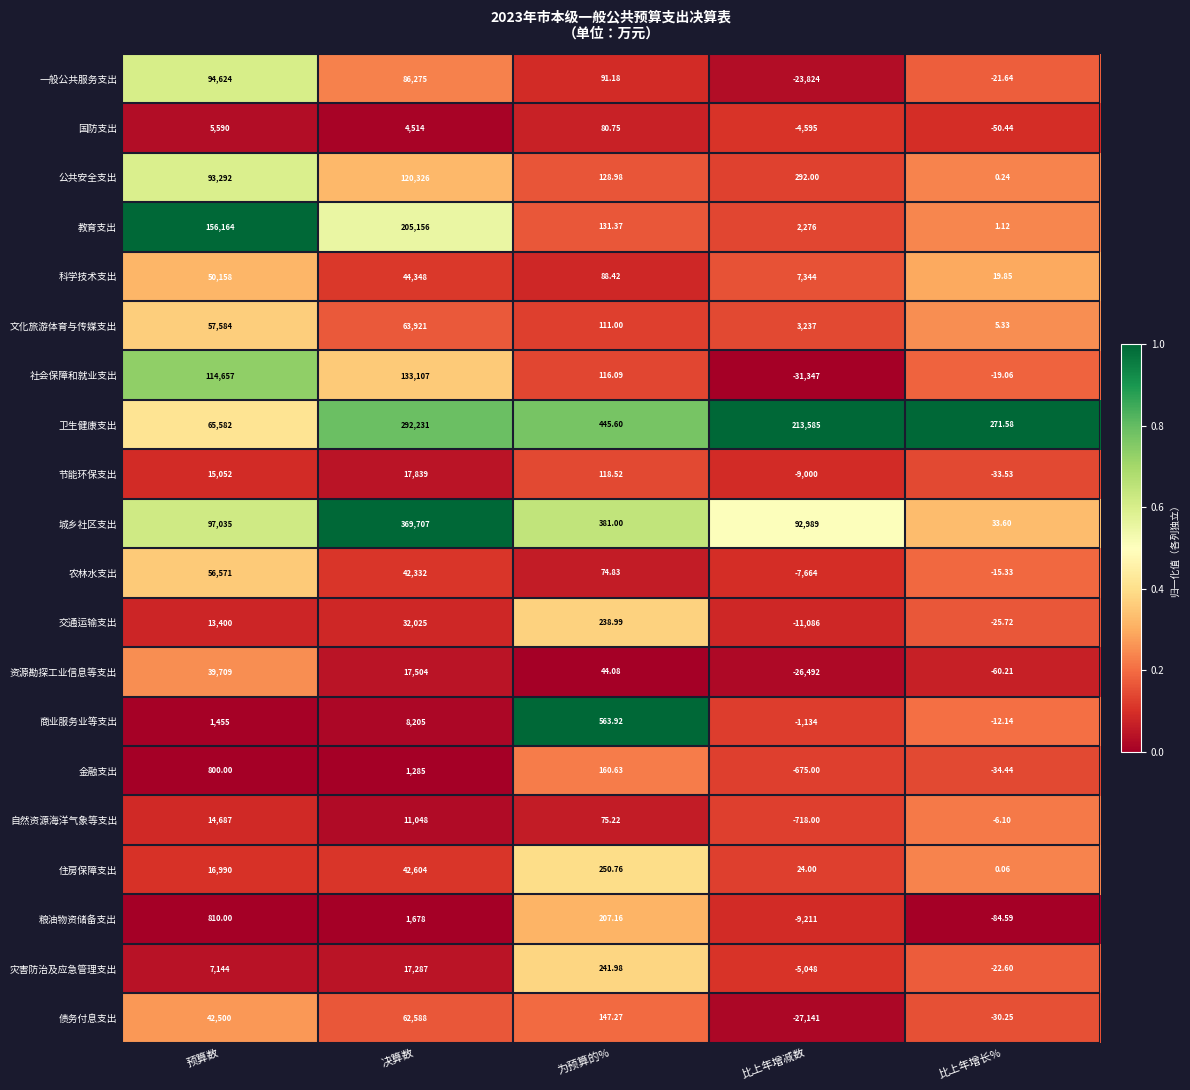

Where does the 公共安全支出 series first go above 292?

预算数